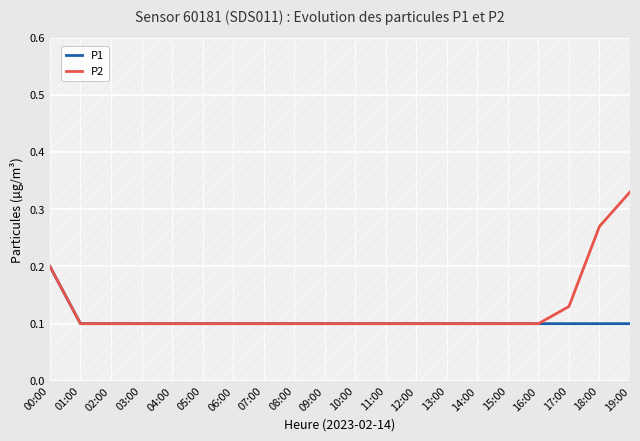

Reading left to right, list all the values displayed in this chart.

P1: 00:00=0.2	01:00=0.1	02:00=0.1	03:00=0.1	04:00=0.1	05:00=0.1	06:00=0.1	07:00=0.1	08:00=0.1	09:00=0.1	10:00=0.1	11:00=0.1	12:00=0.1	13:00=0.1	14:00=0.1	15:00=0.1	16:00=0.1	17:00=0.1	18:00=0.1	19:00=0.1
P2: 00:00=0.2	01:00=0.1	02:00=0.1	03:00=0.1	04:00=0.1	05:00=0.1	06:00=0.1	07:00=0.1	08:00=0.1	09:00=0.1	10:00=0.1	11:00=0.1	12:00=0.1	13:00=0.1	14:00=0.1	15:00=0.1	16:00=0.1	17:00=0.1	18:00=0.3	19:00=0.3